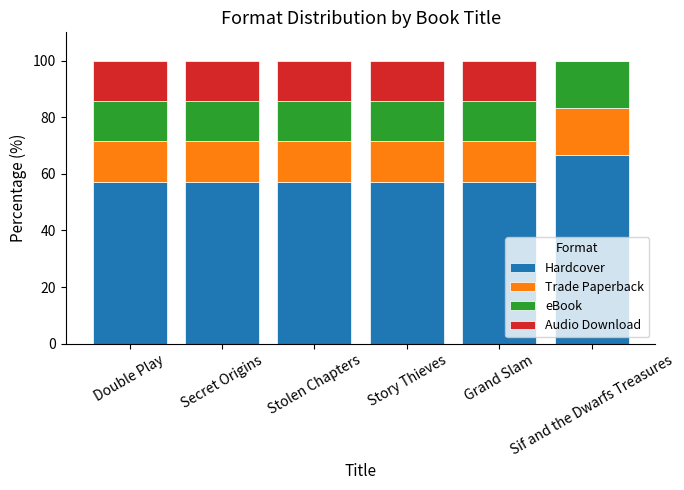

What is the highest value of the Hardcover series?

66.7